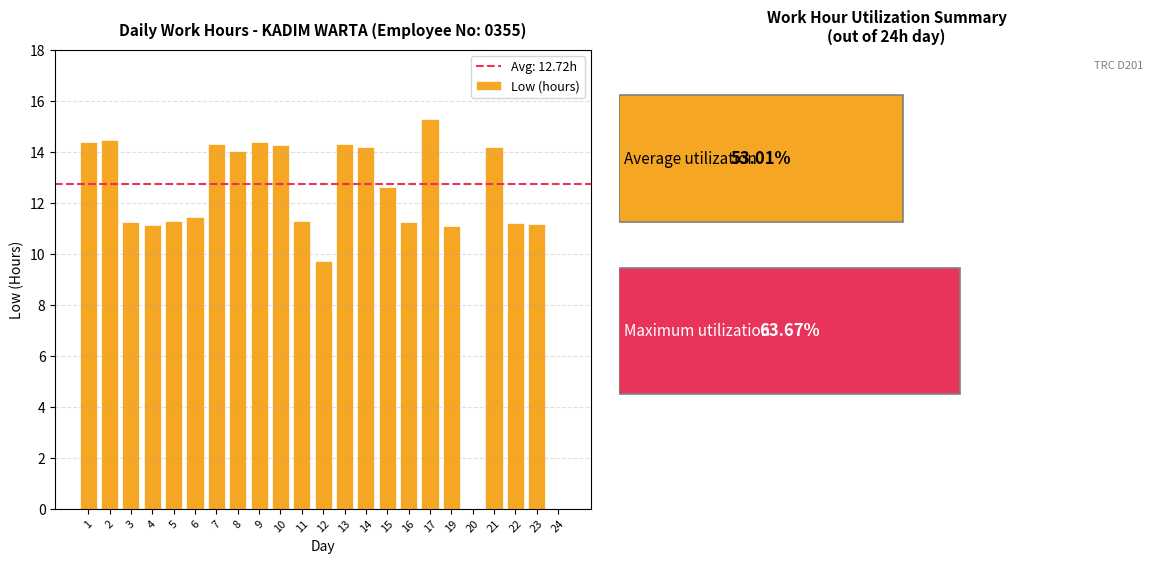

What is the ratio of the value at 10 to the value at 3?

1.3